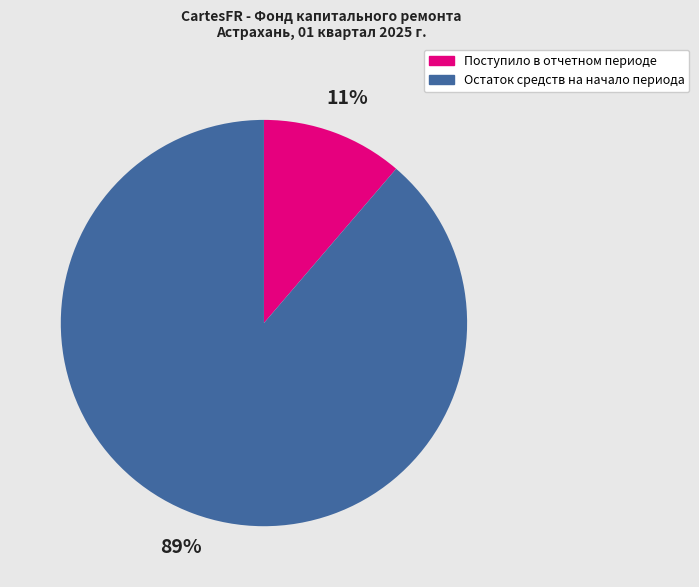

Which slice is the largest?

Остаток средств на начало периода